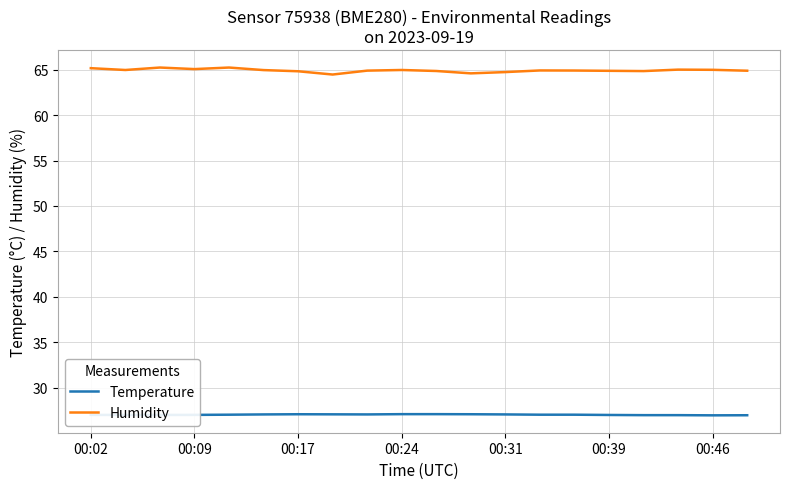

What are all the series names shown in the legend?

Temperature, Humidity